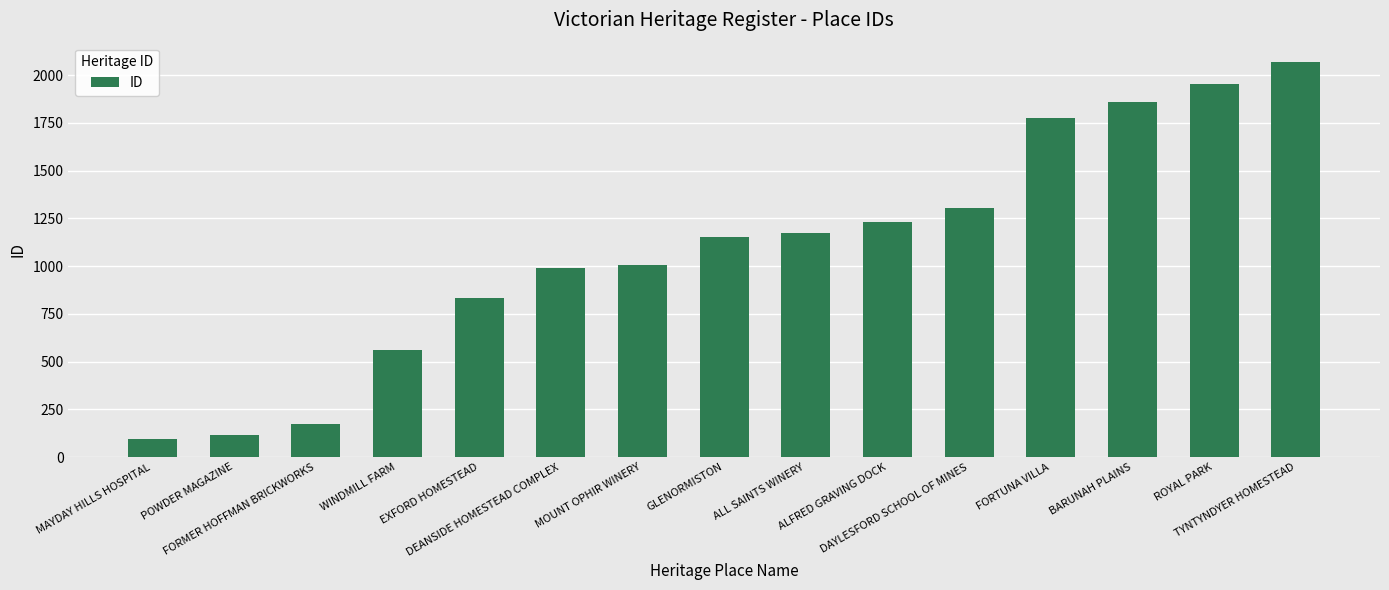

What is the value of the 7th bar from the left?

1005